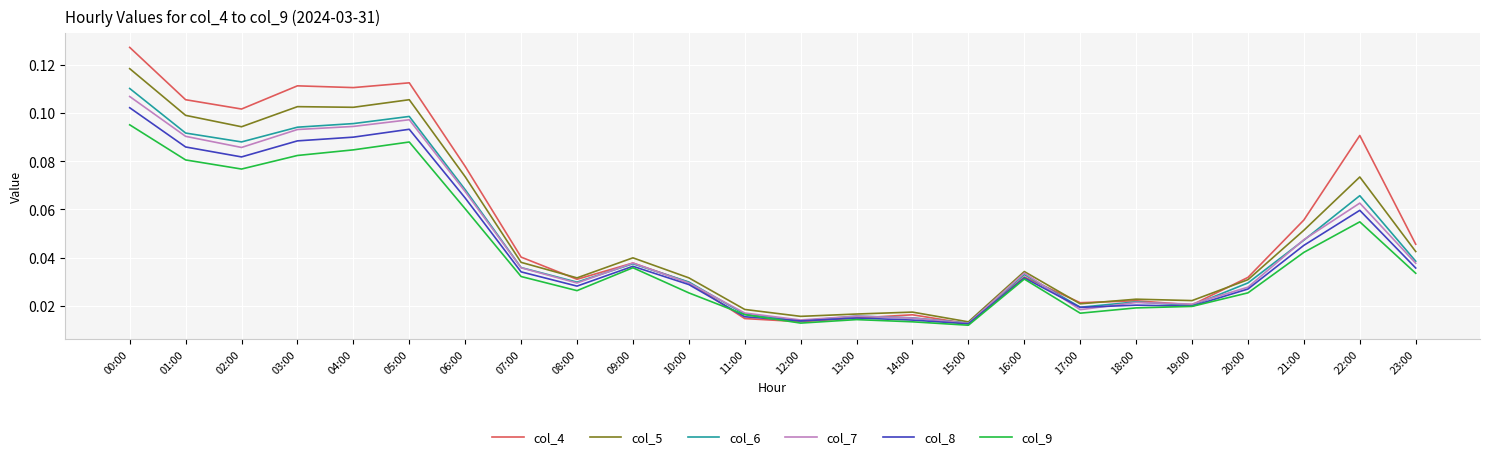

True or false: col_7 has a value of 0.0 at 04:00.

False